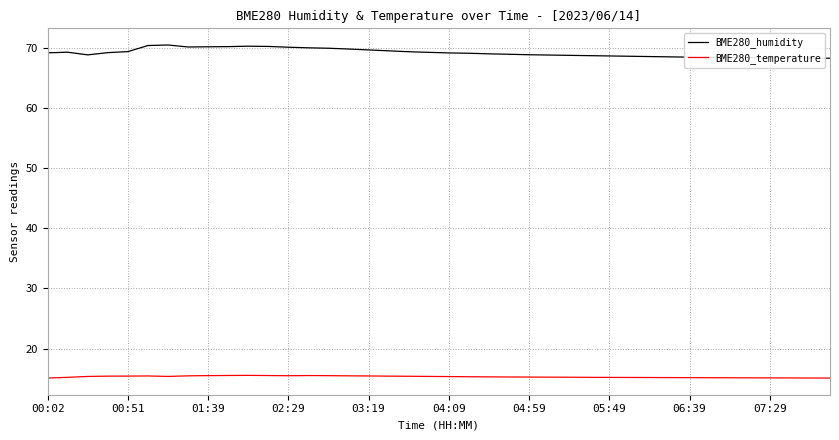

What is the greatest value displayed?

70.4